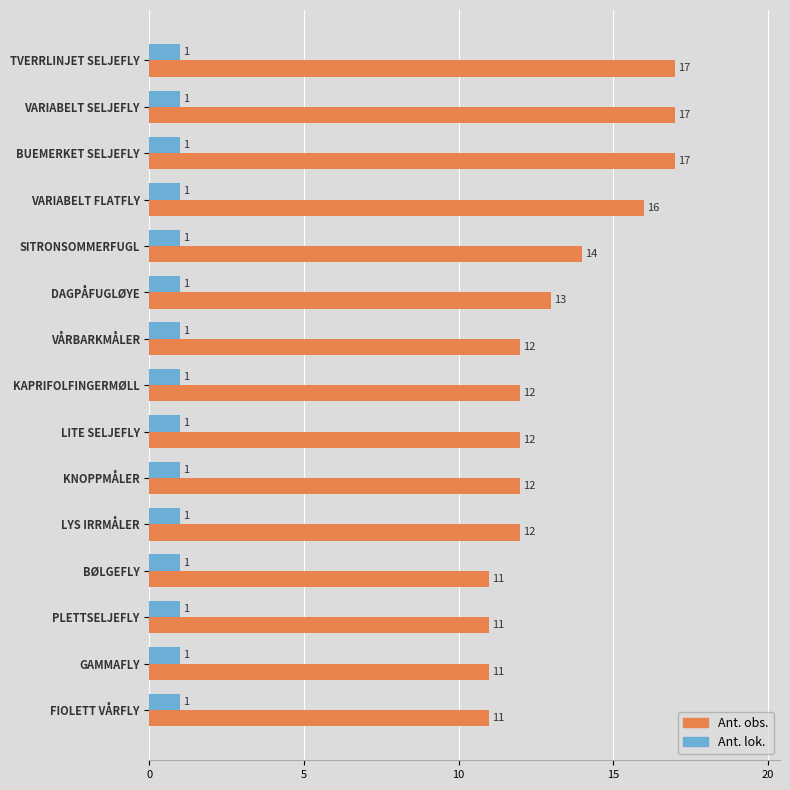

How many categories are shown in the chart?

15